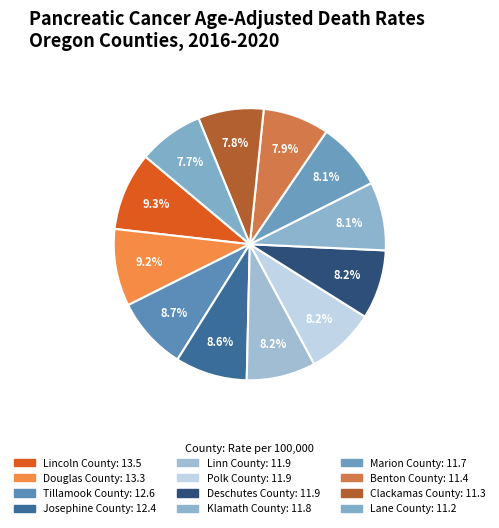

To the nearest percent, what is the difference between the largest and smallest slice percentages?

2%